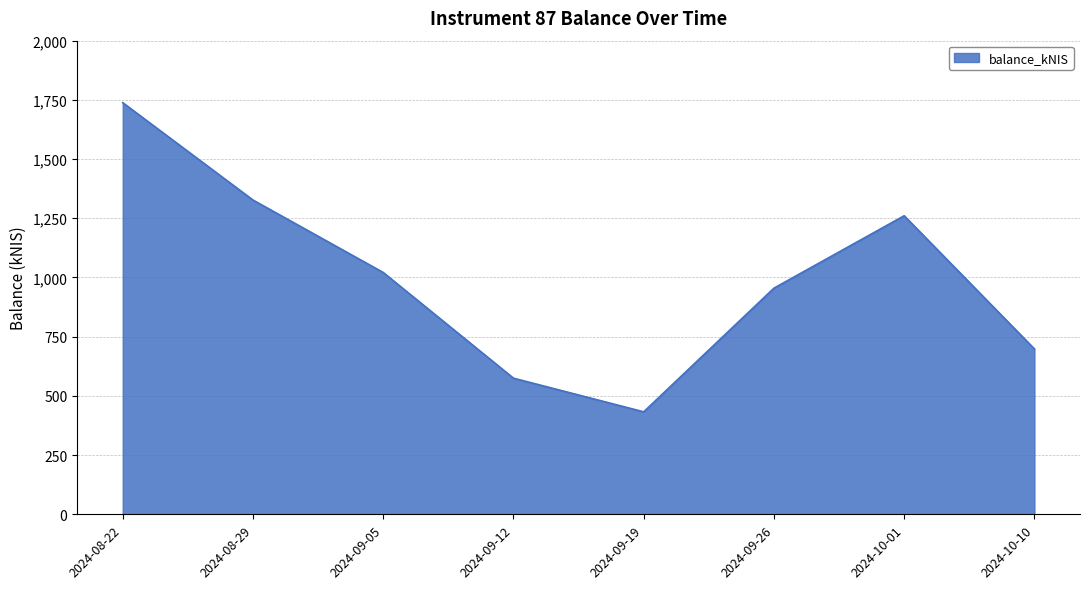

Which category has the lowest value across all series?

2024-09-19